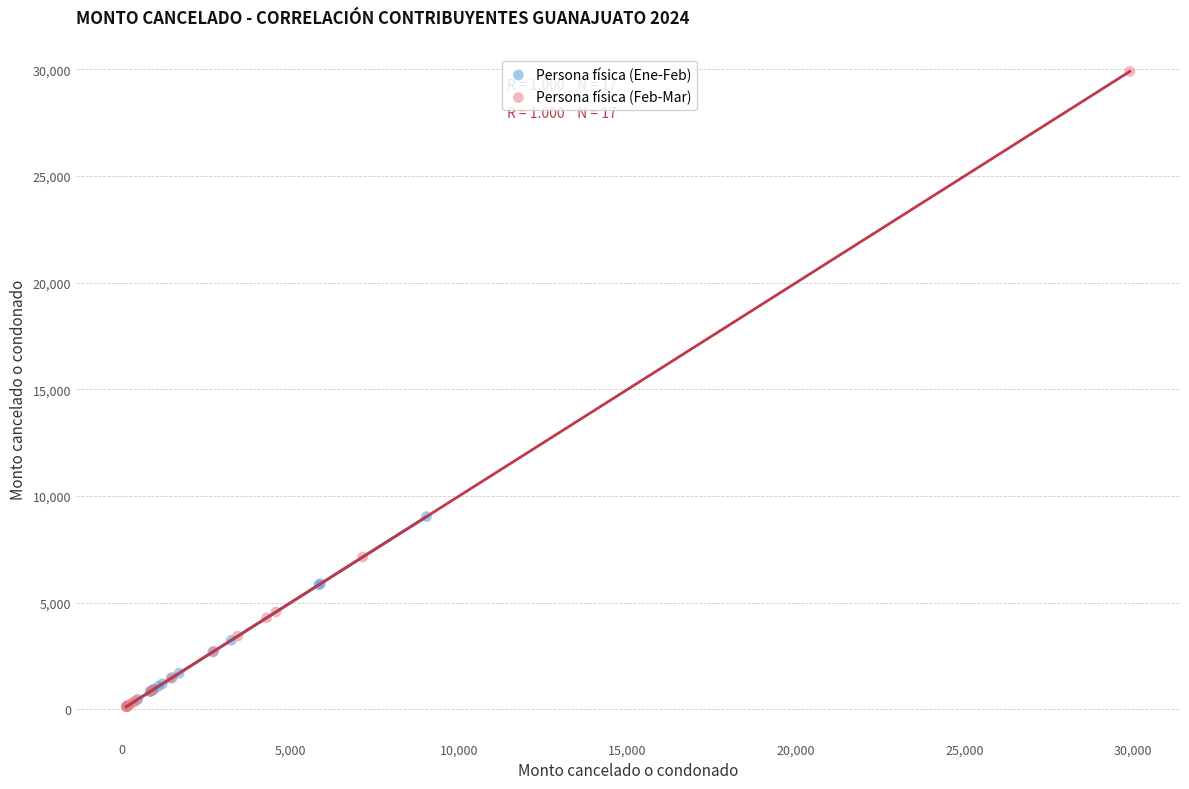

What are all the series names shown in the legend?

Persona física (Ene-Feb), Persona física (Feb-Mar)